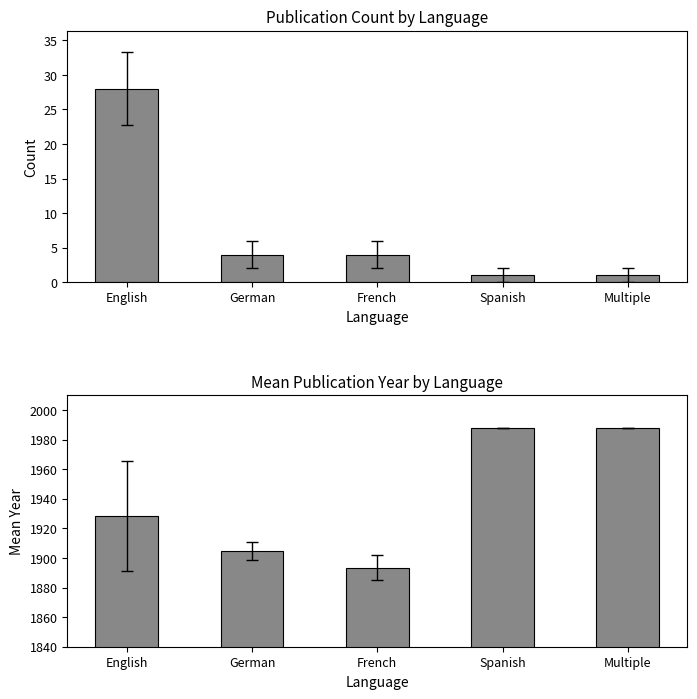

What is the difference between the maximum and second lowest values in the Mean Year series?

83.2